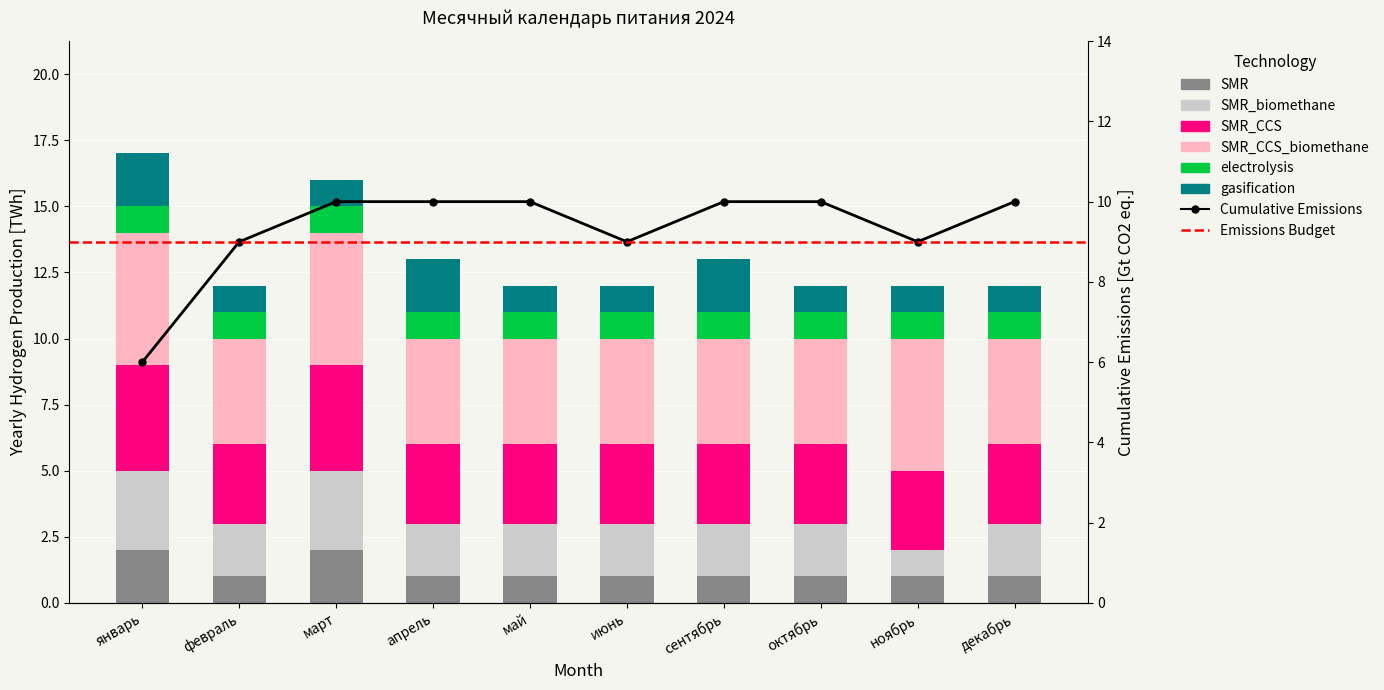

What is the sum of all SMR_CCS values?

32